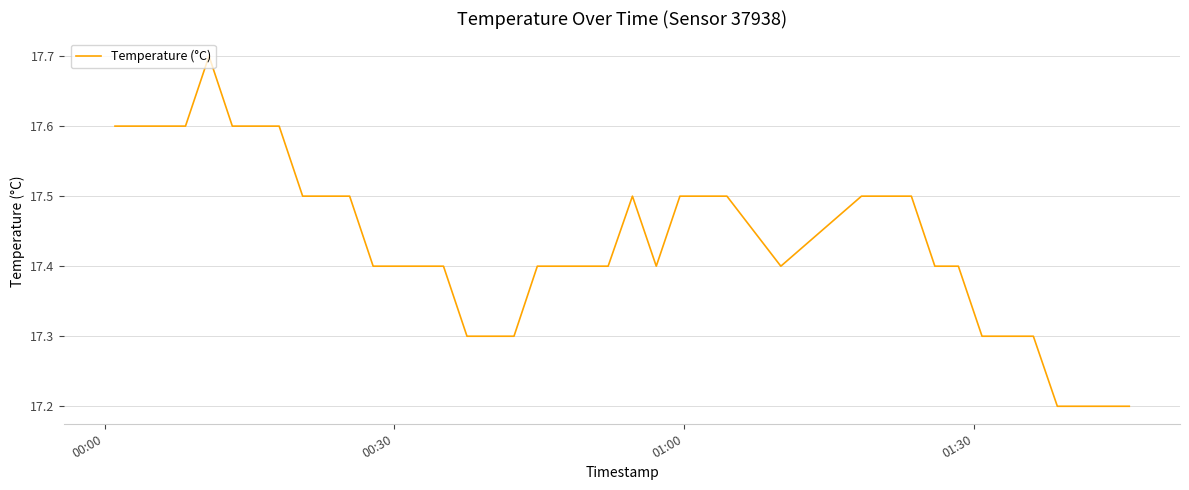

What is the greatest value displayed?

17.7